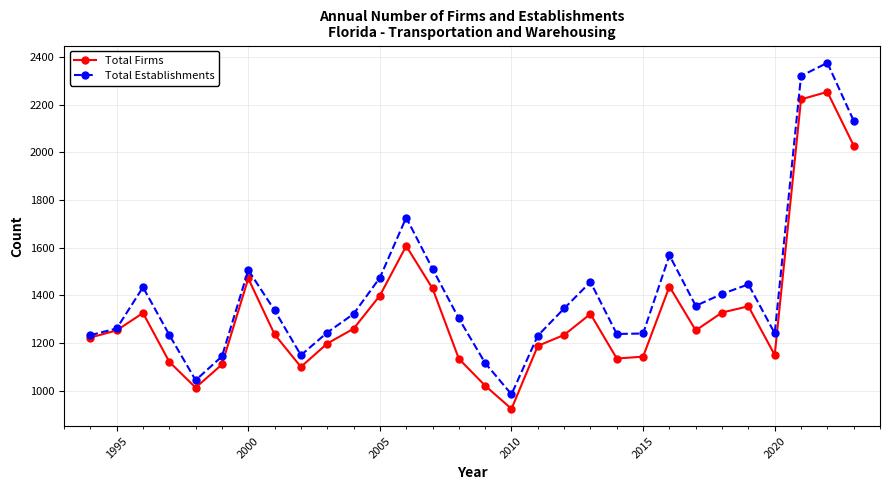

What is the average value of the Total Establishments series?

1413